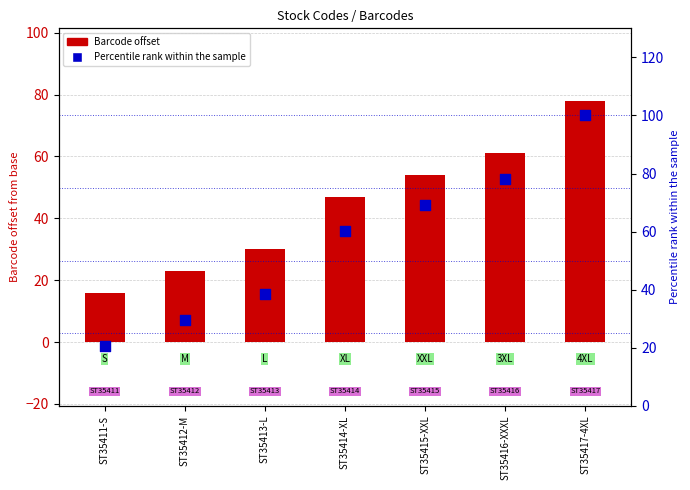

What is the total value across all series at ST35412-M?

52.5